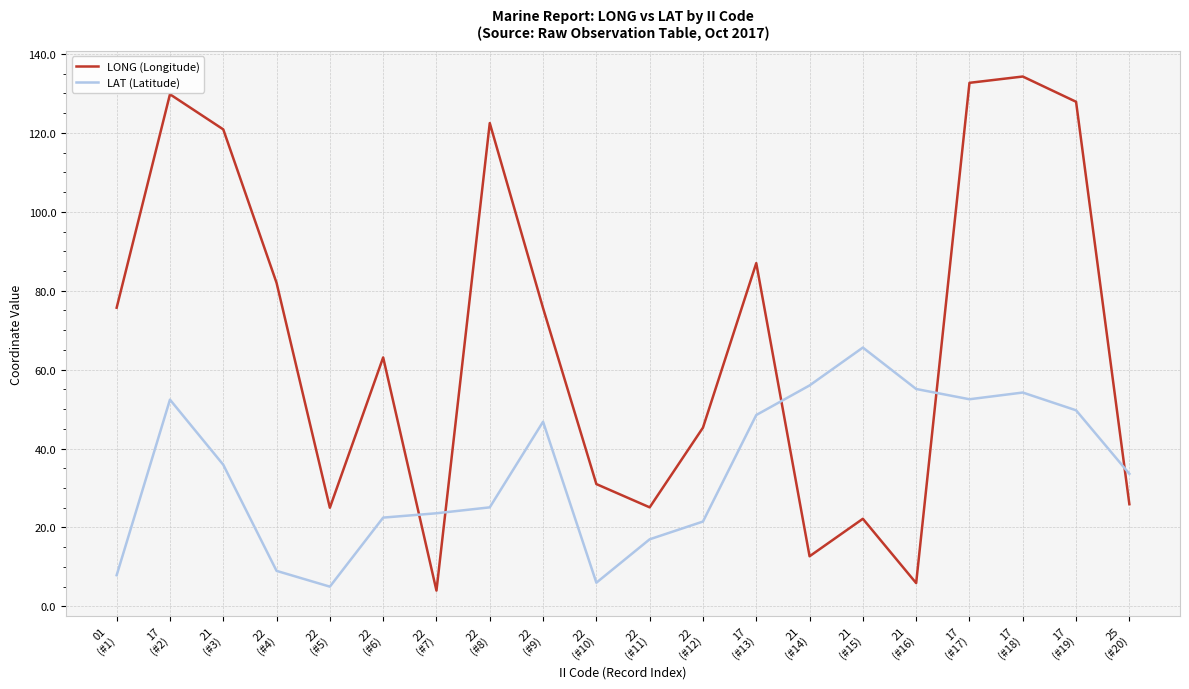

True or false: LAT (Latitude) and LONG (Longitude) intersect in this chart.

True